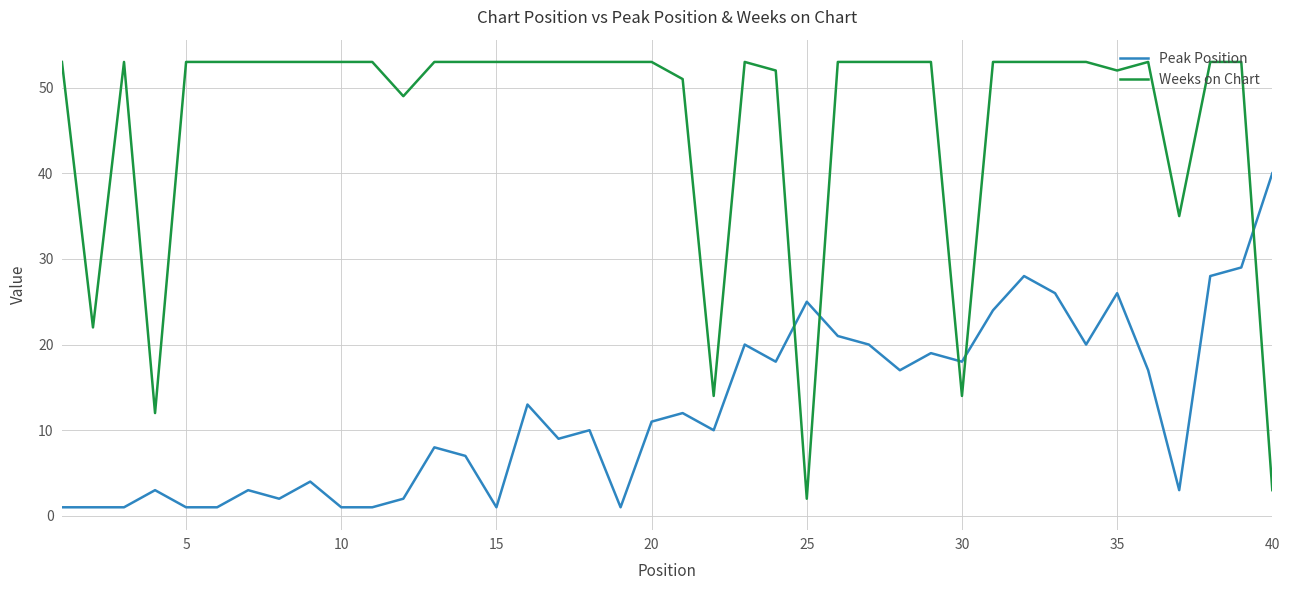

What is the maximum value for Weeks on Chart?

53